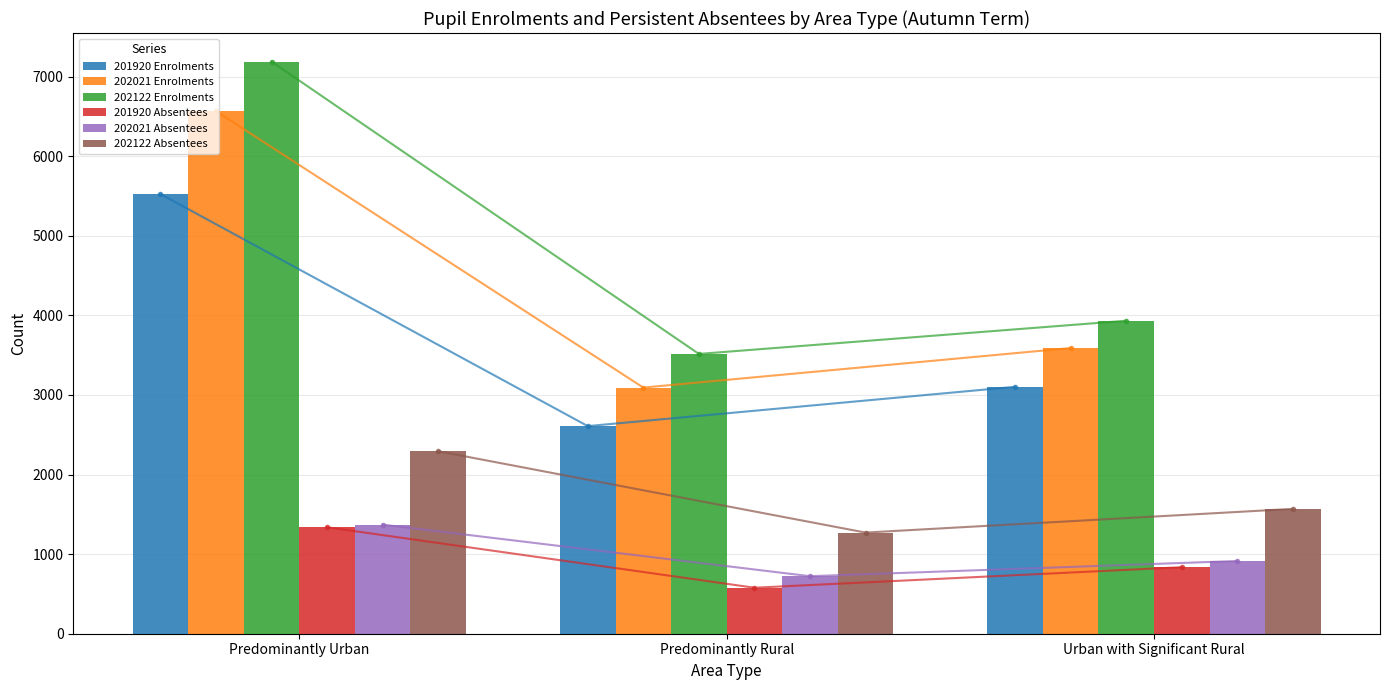

The value of 202021 Enrolments at Predominantly Rural is 716. True or false?

False